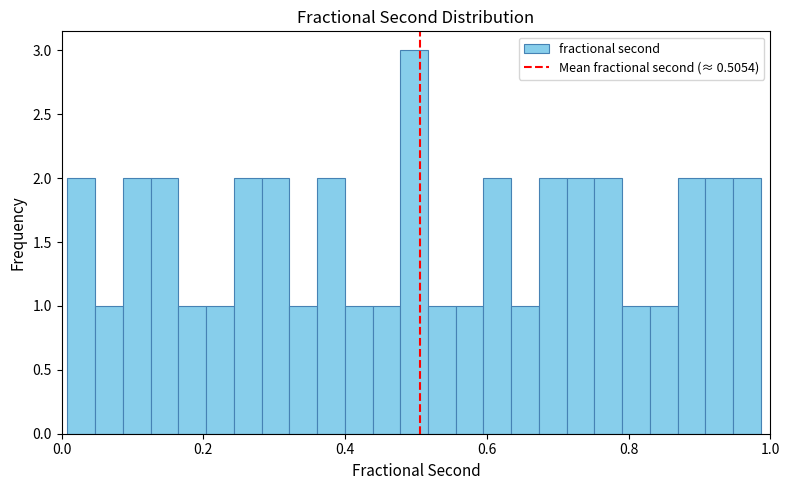

Around what value on the x-axis is the tallest bar? Give the approximate position of its centre, as read against the axis.

0.50